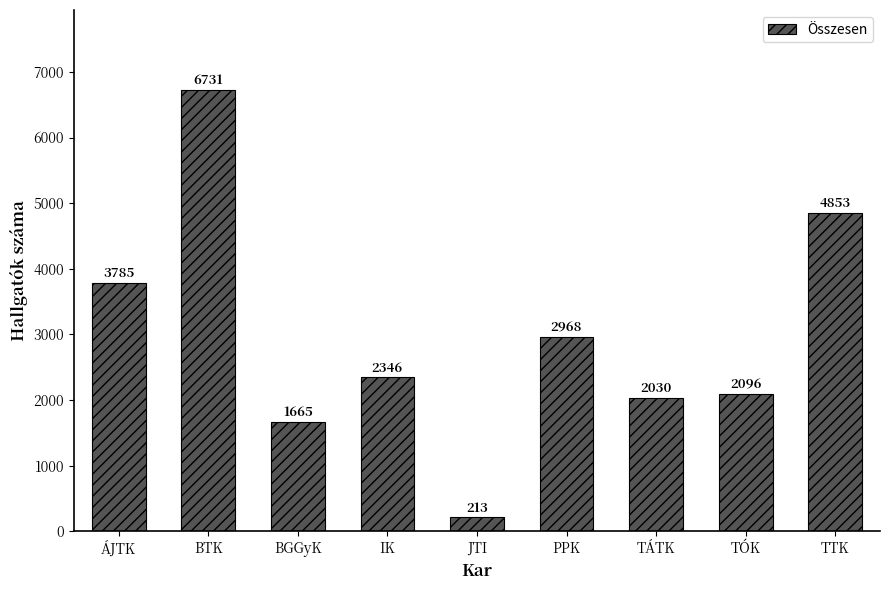

What value does the data have at PPK, to the nearest 100?

3000